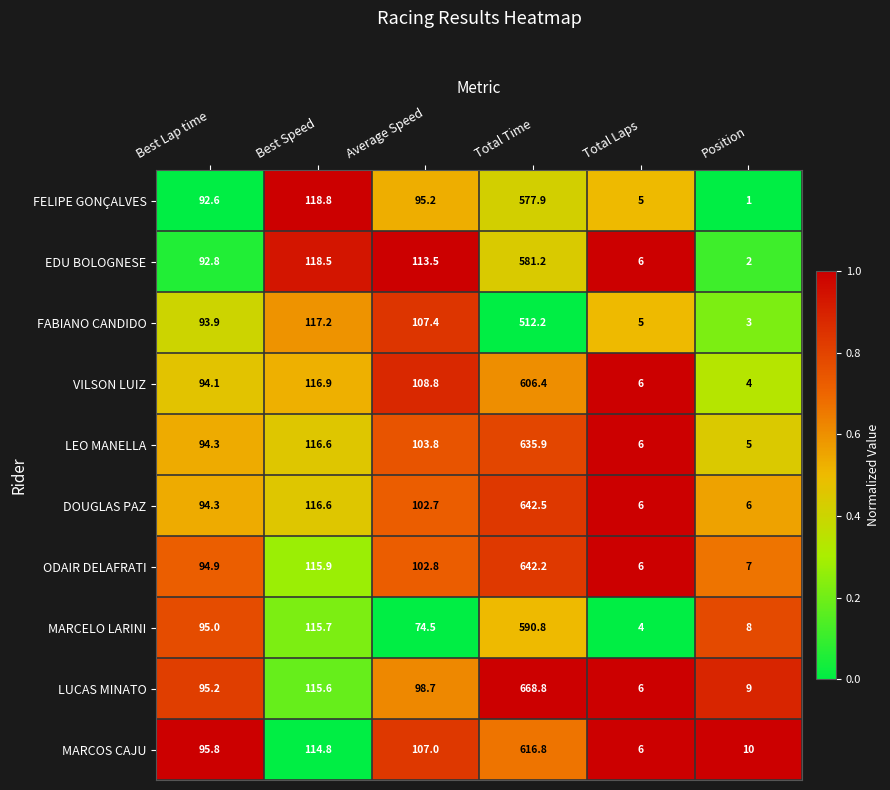

What is the sum of the FELIPE GONÇALVES values at Average Speed and Best Lap time?

187.8